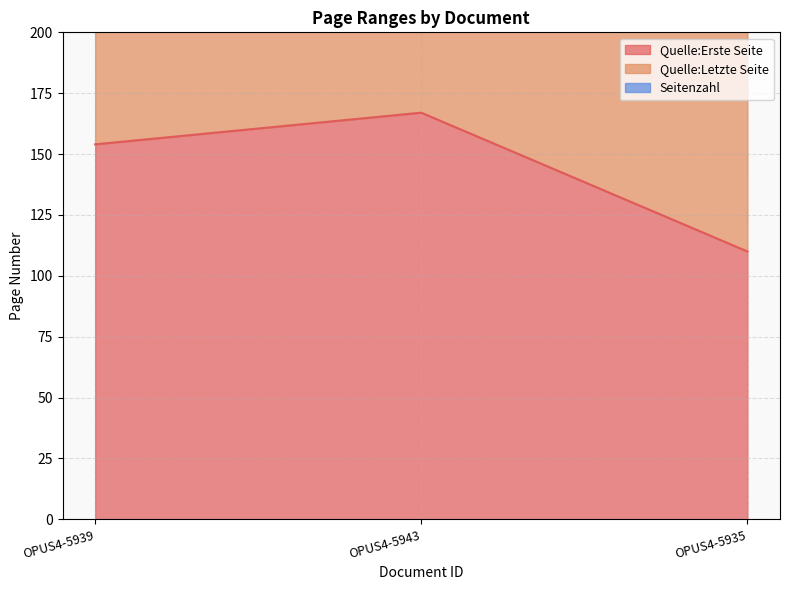

Which series has the largest range (max minus min)?

Quelle:Letzte Seite